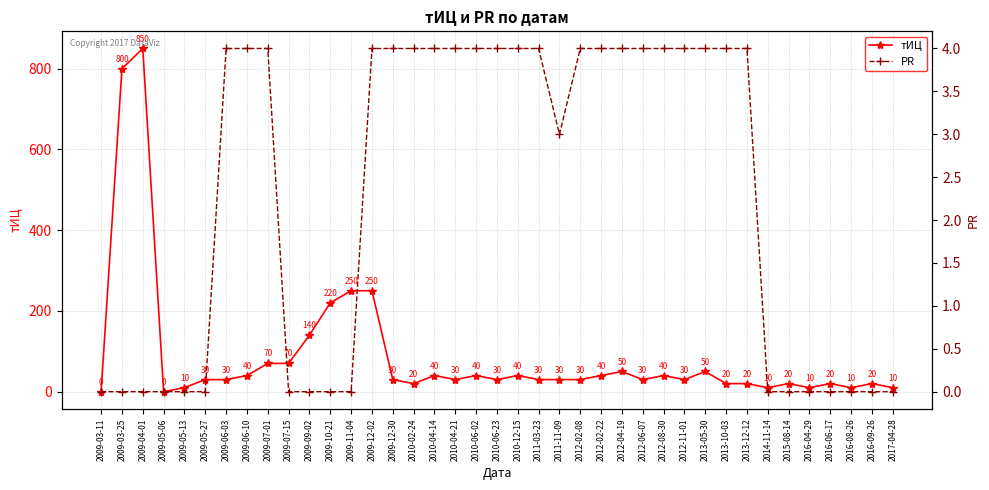

True or false: тИЦ and PR intersect in this chart.

False